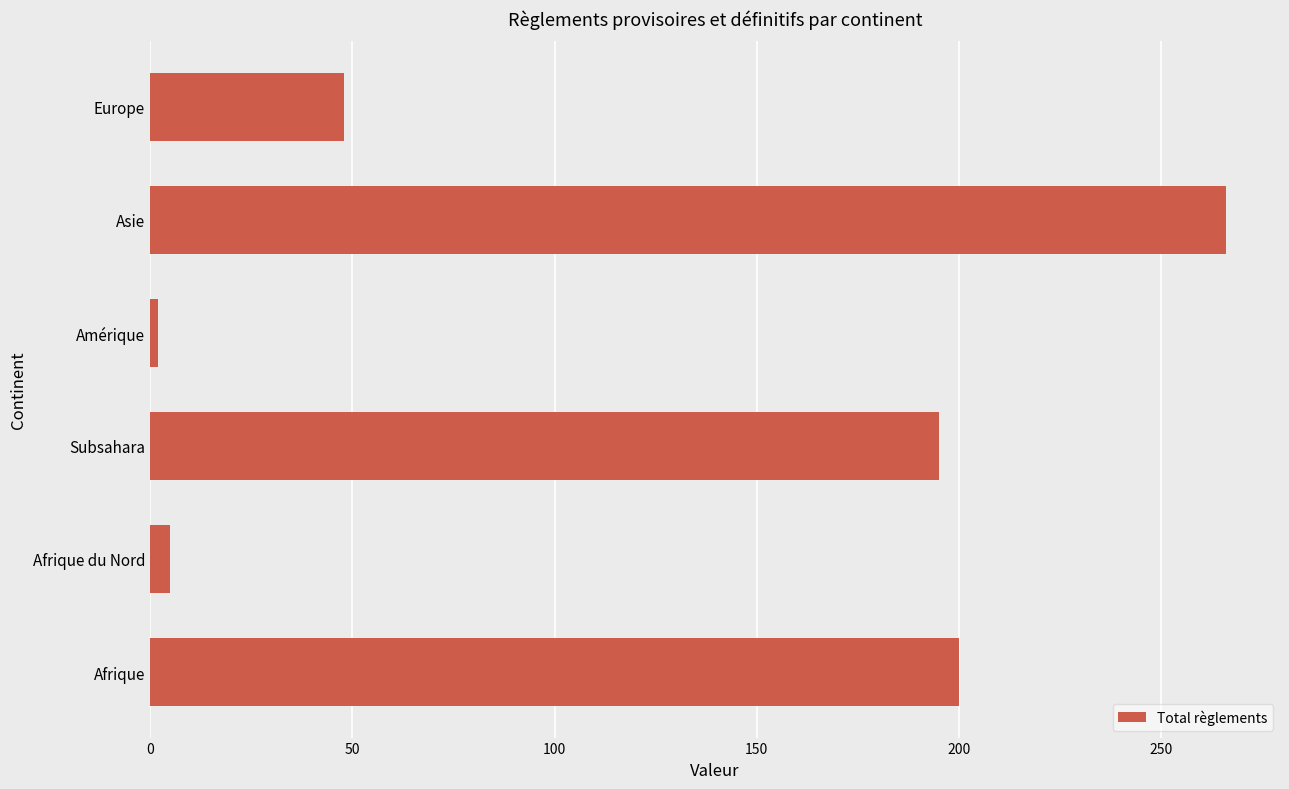

What is the greatest value displayed?

266